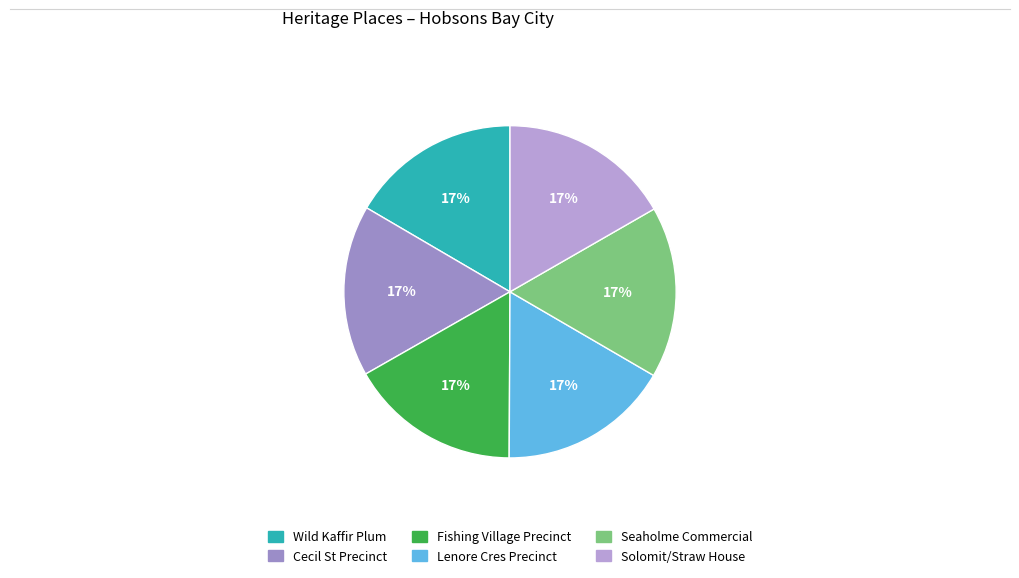

Does any single category account for the majority?

No